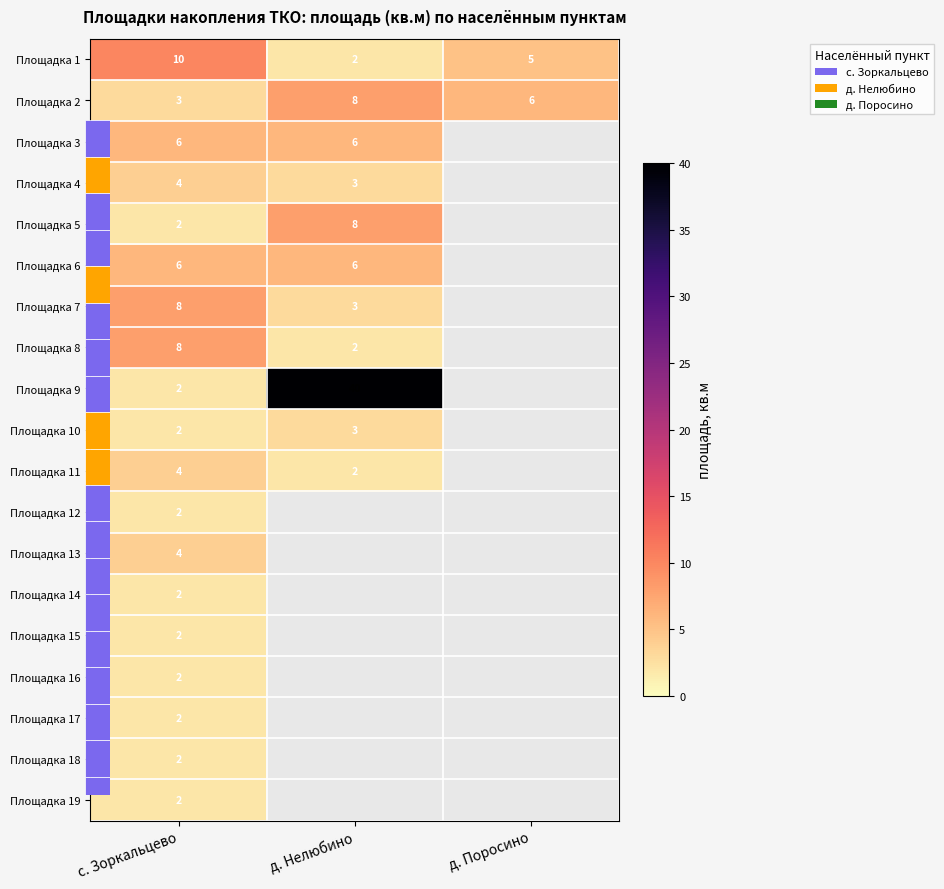

List the series in order of their peak value, highest first.

Площадка 9, Площадка 1, Площадка 2, Площадка 5, Площадка 7, Площадка 8, Площадка 3, Площадка 6, Площадка 4, Площадка 11, Площадка 13, Площадка 10, Площадка 12, Площадка 14, Площадка 15, Площадка 16, Площадка 17, Площадка 18, Площадка 19